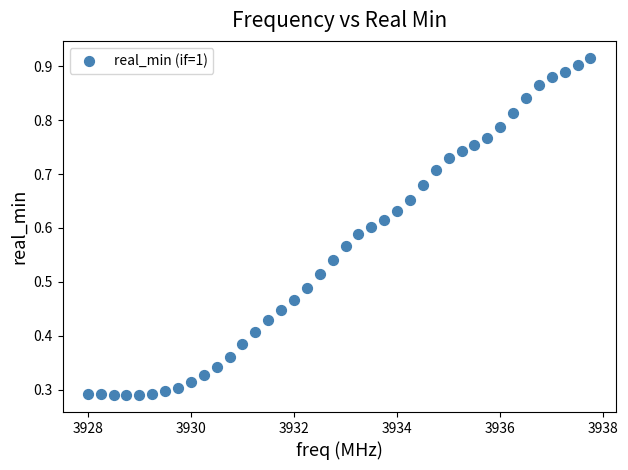

What is the range of X values (max minus min)?

9.8